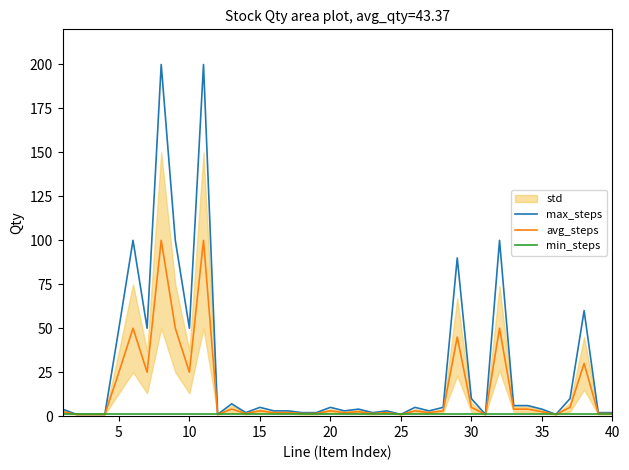

How many values in the max_steps series are below 4?

18